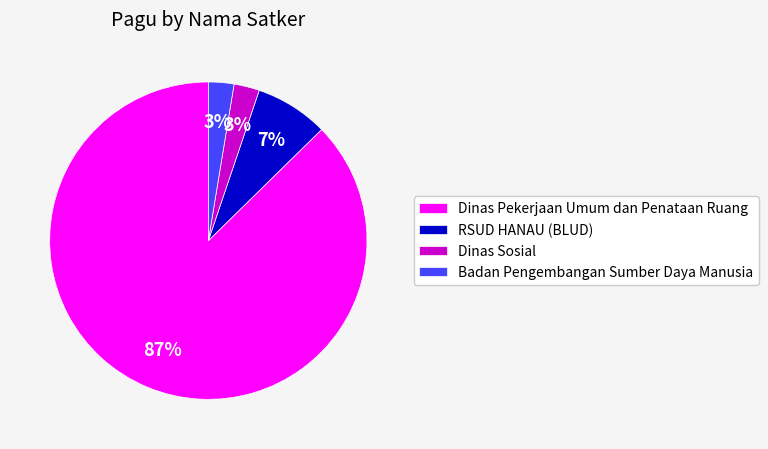

Which has a higher value, Dinas Pekerjaan Umum dan Penataan Ruang or RSUD HANAU (BLUD)?

Dinas Pekerjaan Umum dan Penataan Ruang